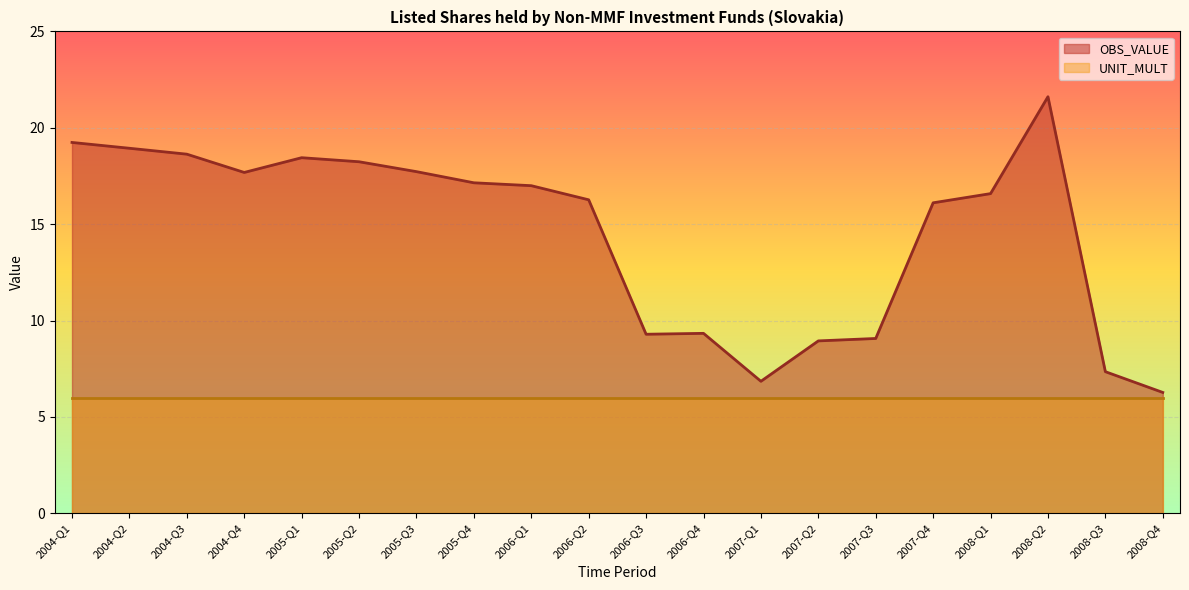

How many points are lower than both their immediate neighbors (excluding endpoints)?

3